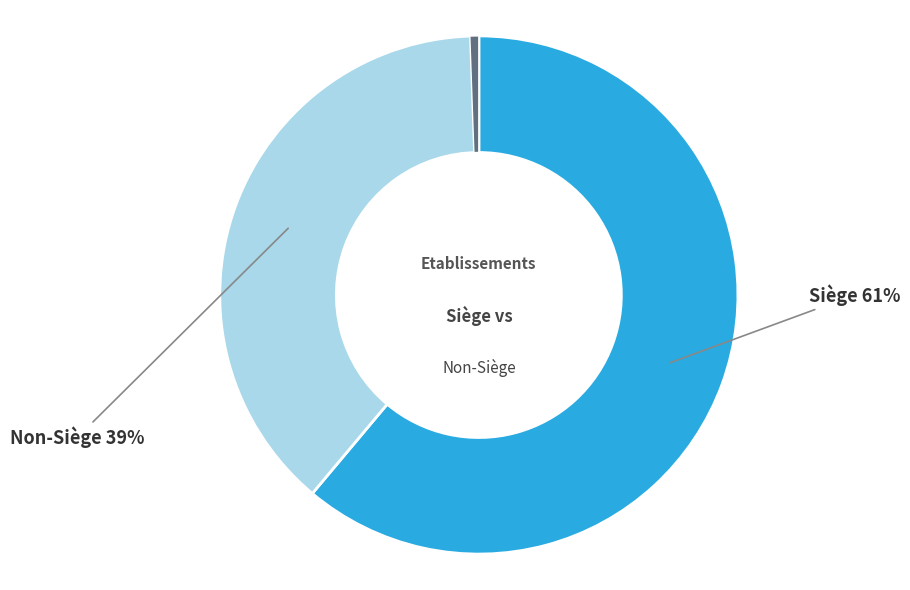

Does any single category account for the majority?

Yes